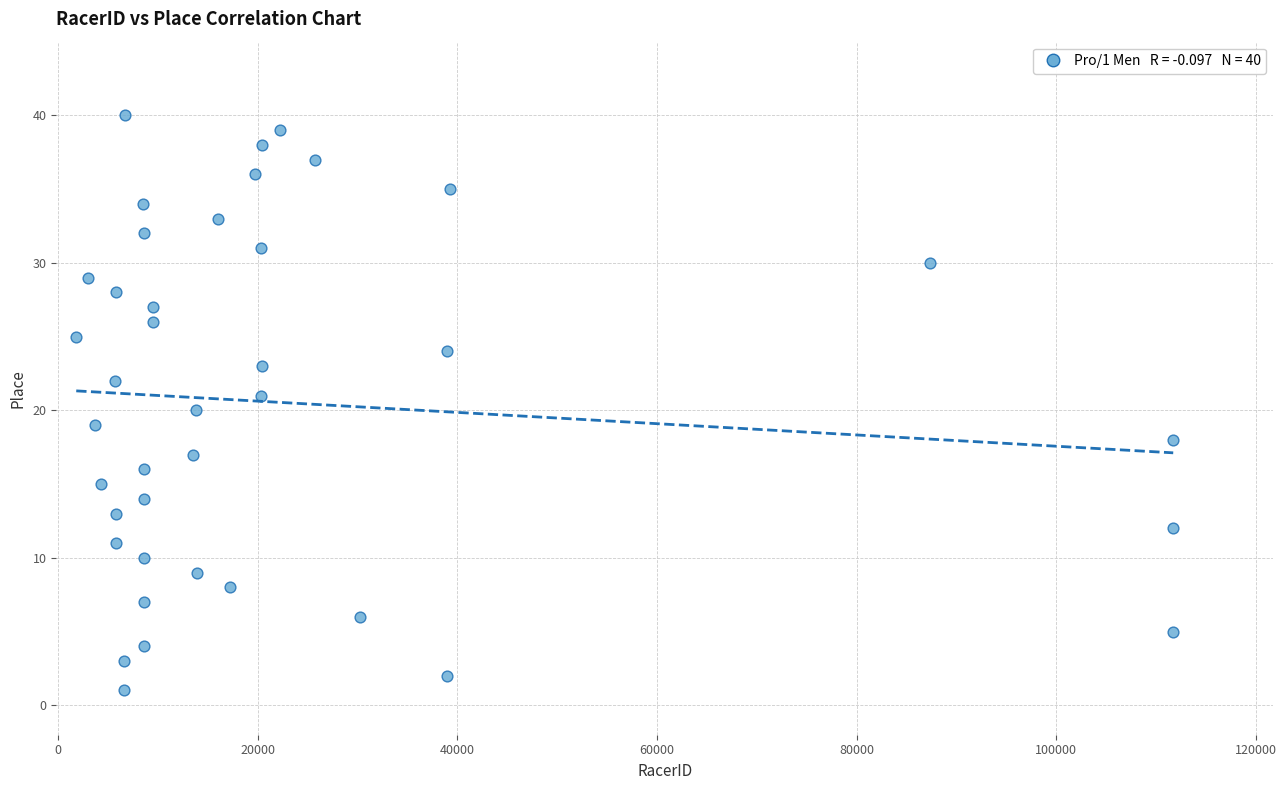

What is the range of Y values (max minus min)?

39